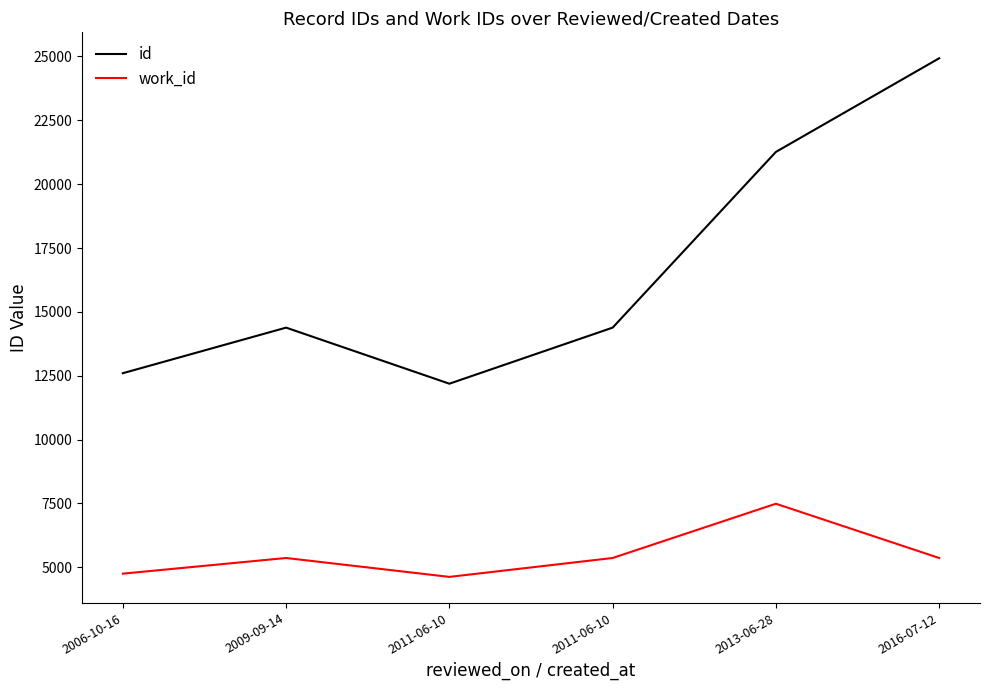

Does the chart display data point markers on the line(s)?

No